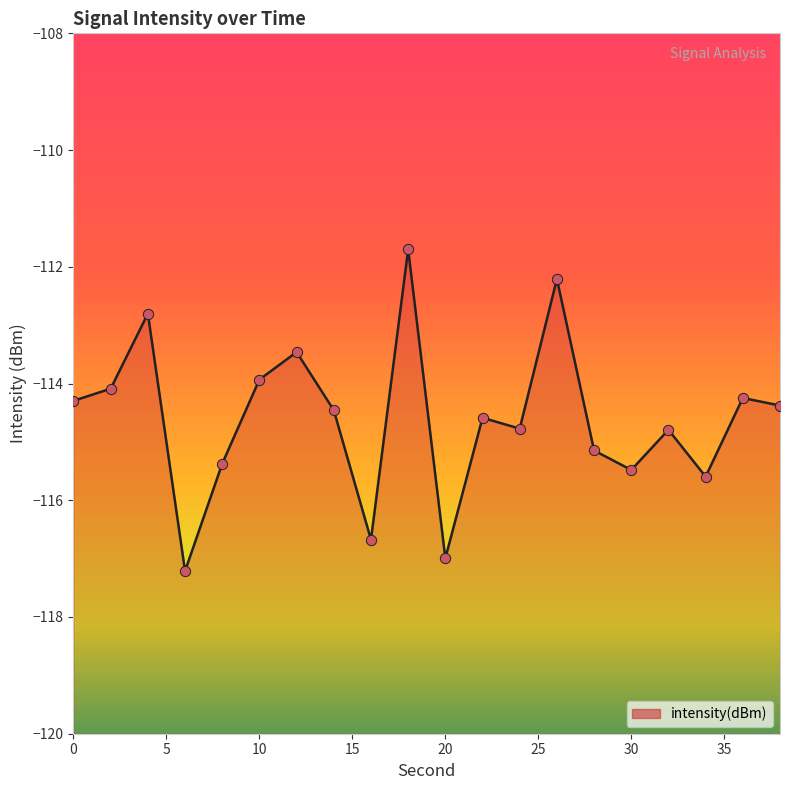

Between 26 and 38, which is larger?

26